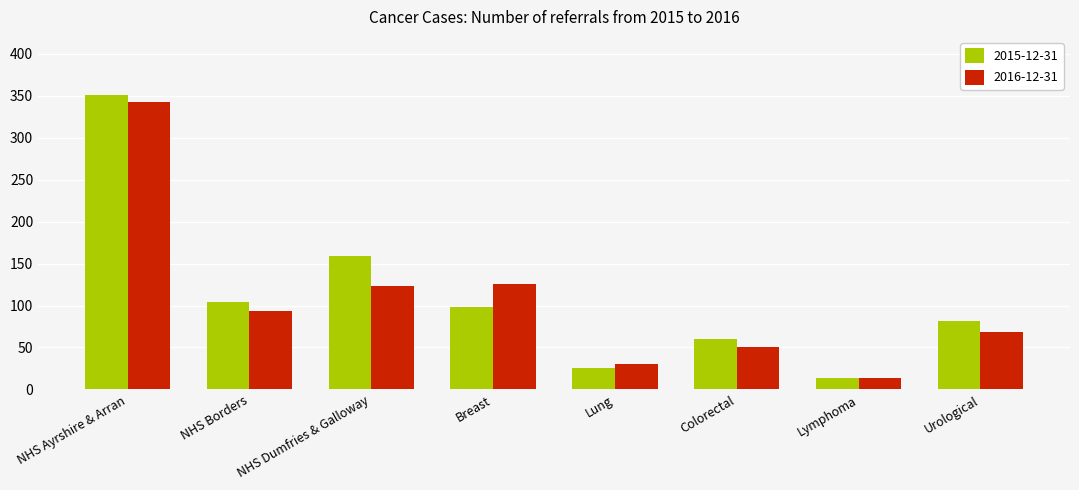

How many data points in 2015-12-31 are less than 98?

4